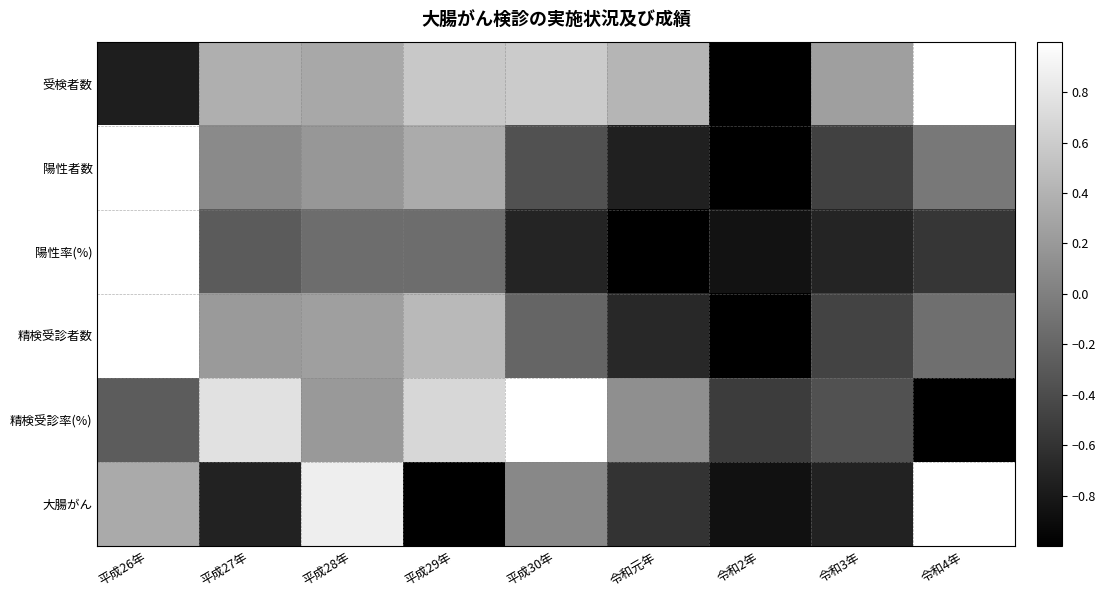

At how many categories does at least one series exceed 0?

8